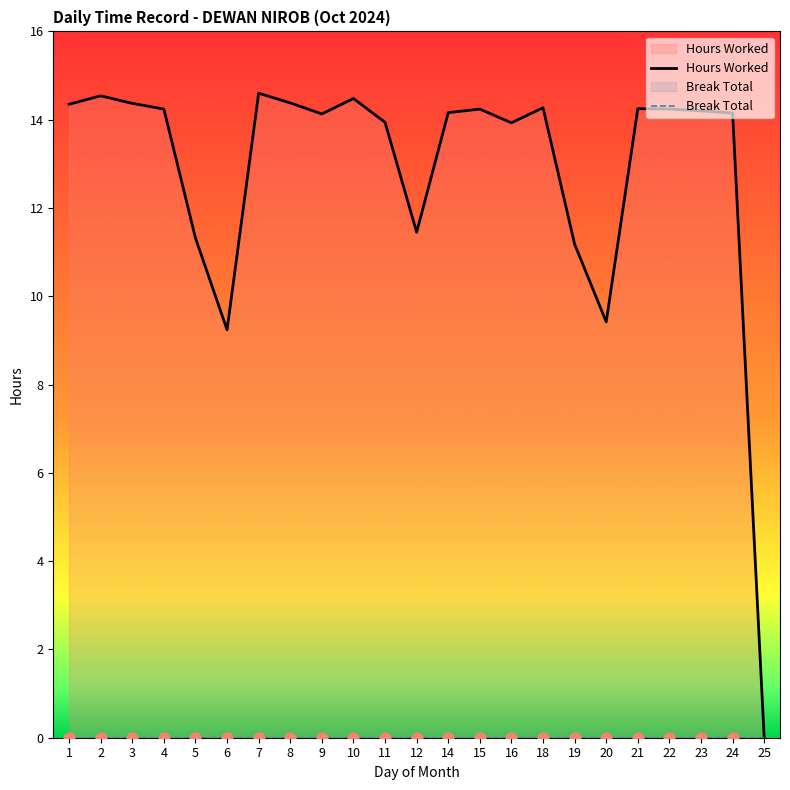

Is the value of Break Total at 1 greater than the value of Hours Worked at 3?

No